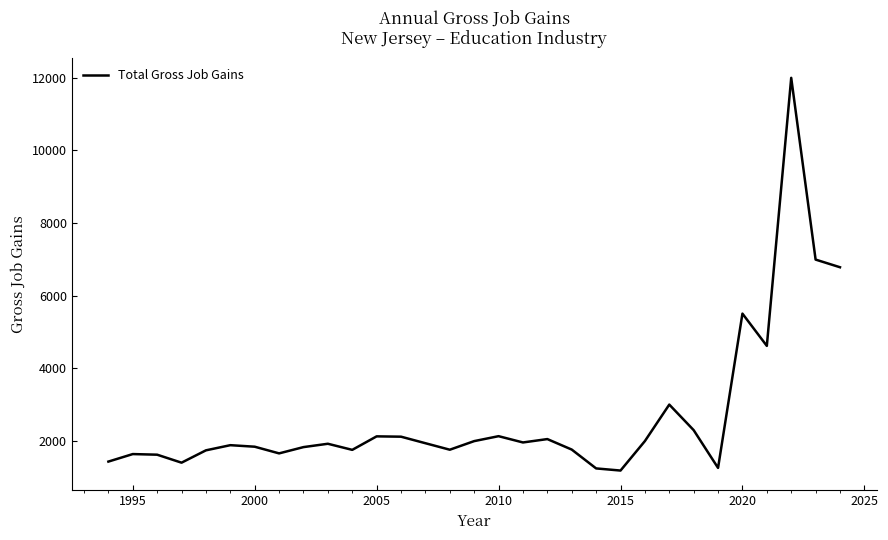

What is the smallest value displayed?

1184